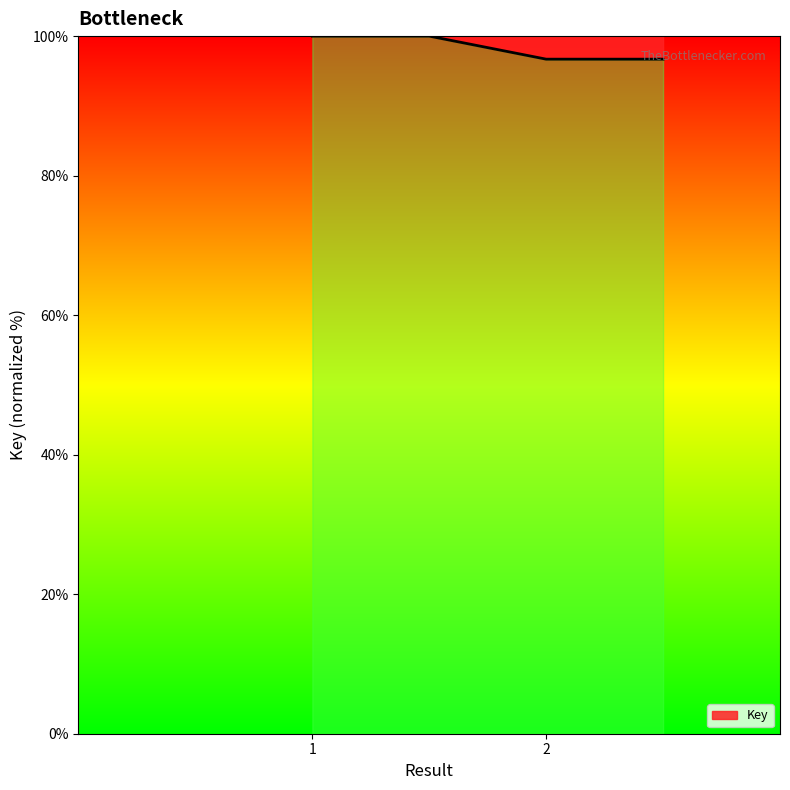

How many lines are shown in the chart?

1